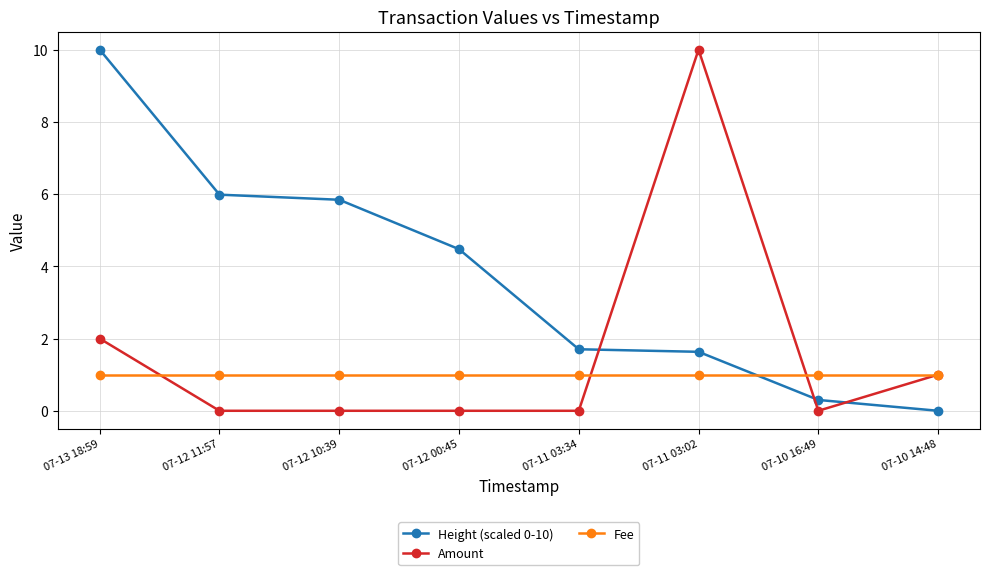

Which category has the highest value in the Height (scaled 0-10) series?

07-13 18:59